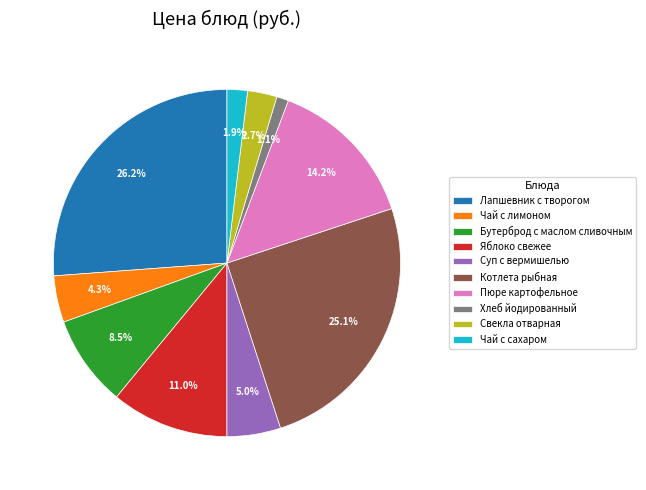

To the nearest percent, what is the combined percentage of Бутерброд с маслом сливочным and Чай с лимоном?

13%